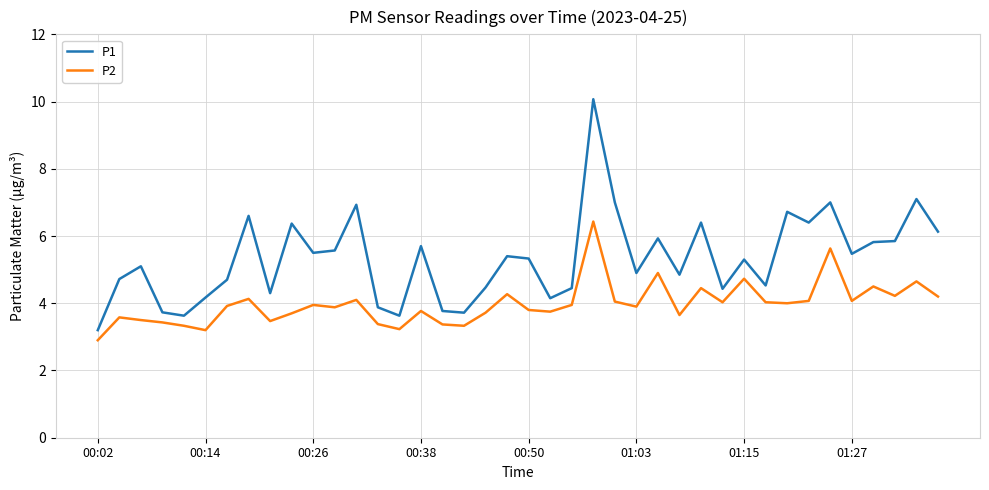

What are all the series names shown in the legend?

P1, P2